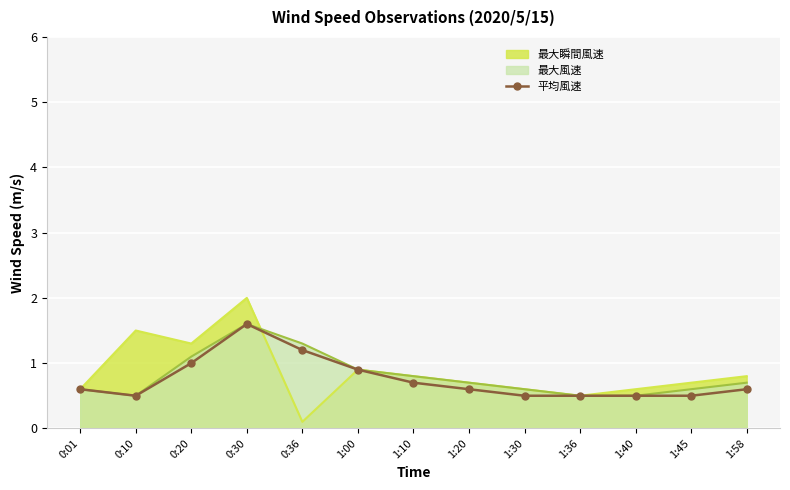

How many interior local peaks (higher than both neighbors) does the data have?

1